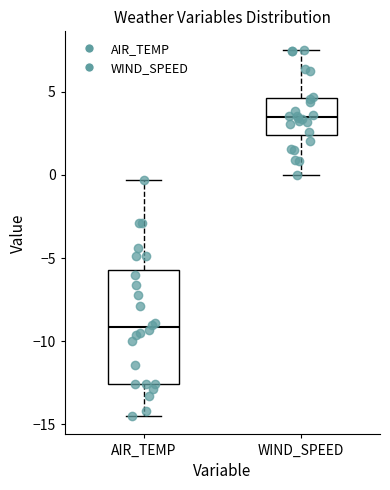

Reading left to right, transcribe this box plot: for each box, give where its median line is, the range the box spans, and where its two whiskers end, as read against the y-axis. The values are not printed on the chart, so give them approximately, as read against the axis.

AIR_TEMP: median -9.0, box -12.5 to -5.5, whiskers -14.5 to -0.5
WIND_SPEED: median 3.5, box 2.5 to 4.5, whiskers 0.0 to 7.5